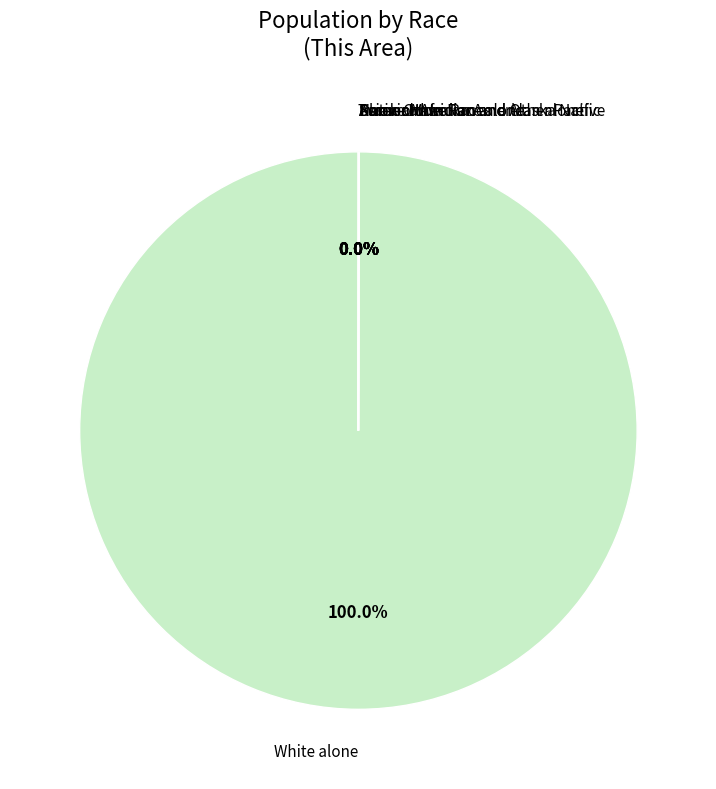

Is there a majority slice in this chart?

Yes